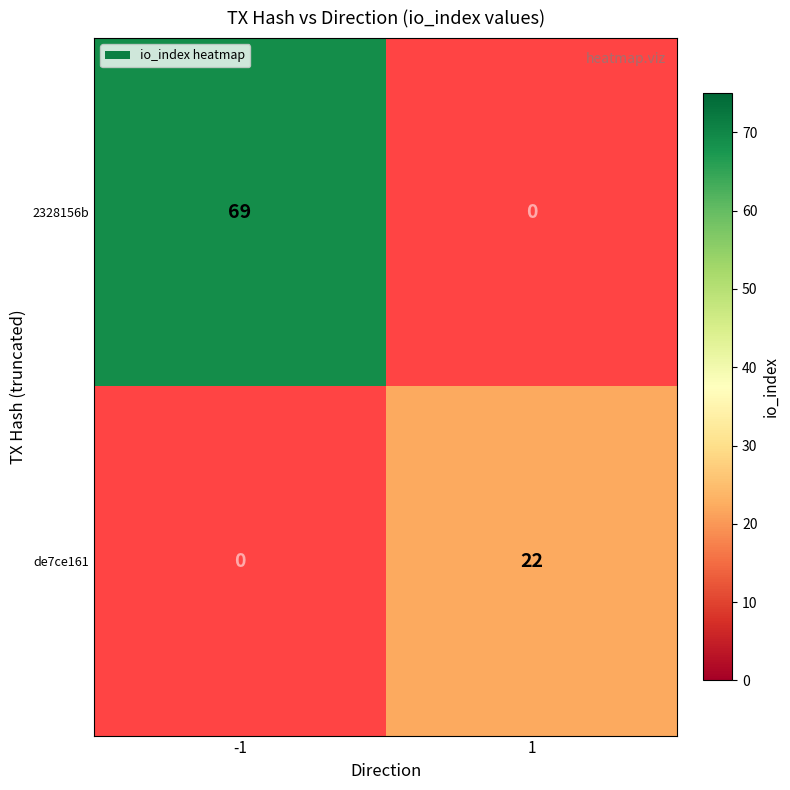

Is the value of de7ce161 at 1 greater than the value of 2328156b at -1?

No